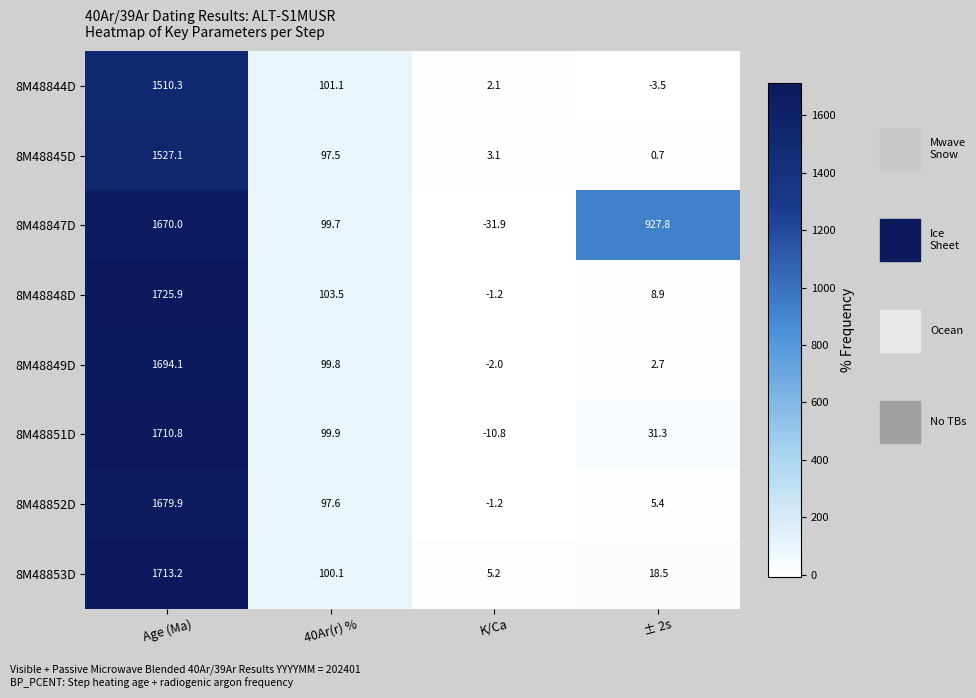

List the series in order of their peak value, highest first.

8M48848D, 8M48853D, 8M48851D, 8M48849D, 8M48852D, 8M48847D, 8M48845D, 8M48844D